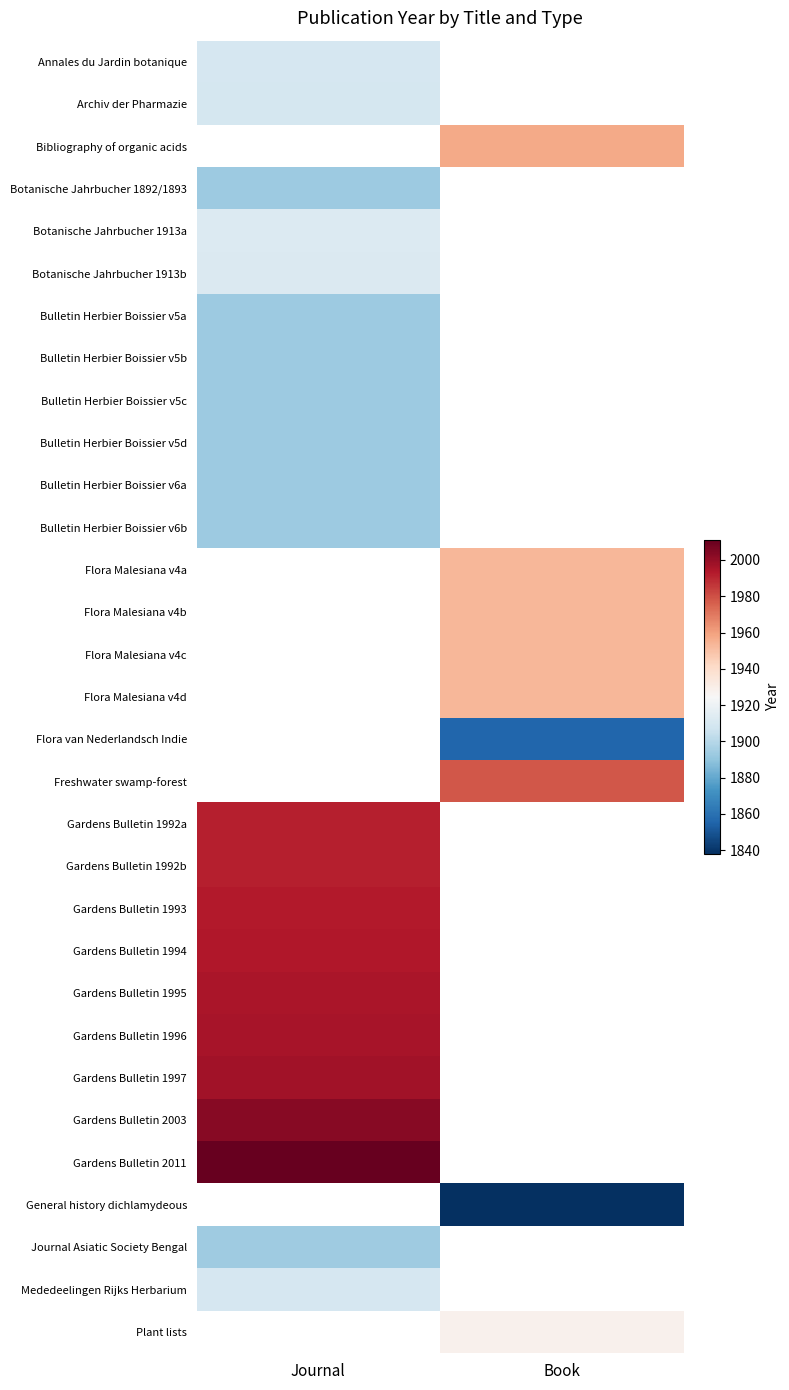

Between Journal and Book, which is larger?

Book